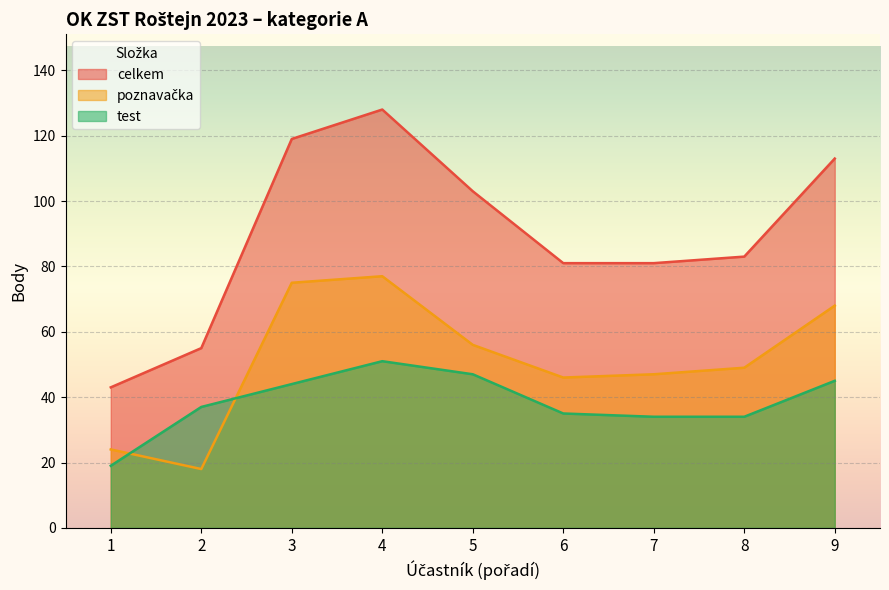

Reading left to right, list all the values displayed in this chart.

poznavačka: 1=24	2=18	3=75	4=77	5=56	6=46	7=47	8=49	9=68
test: 1=19	2=37	3=44	4=51	5=47	6=35	7=34	8=34	9=45
celkem: 1=43	2=55	3=119	4=128	5=103	6=81	7=81	8=83	9=113